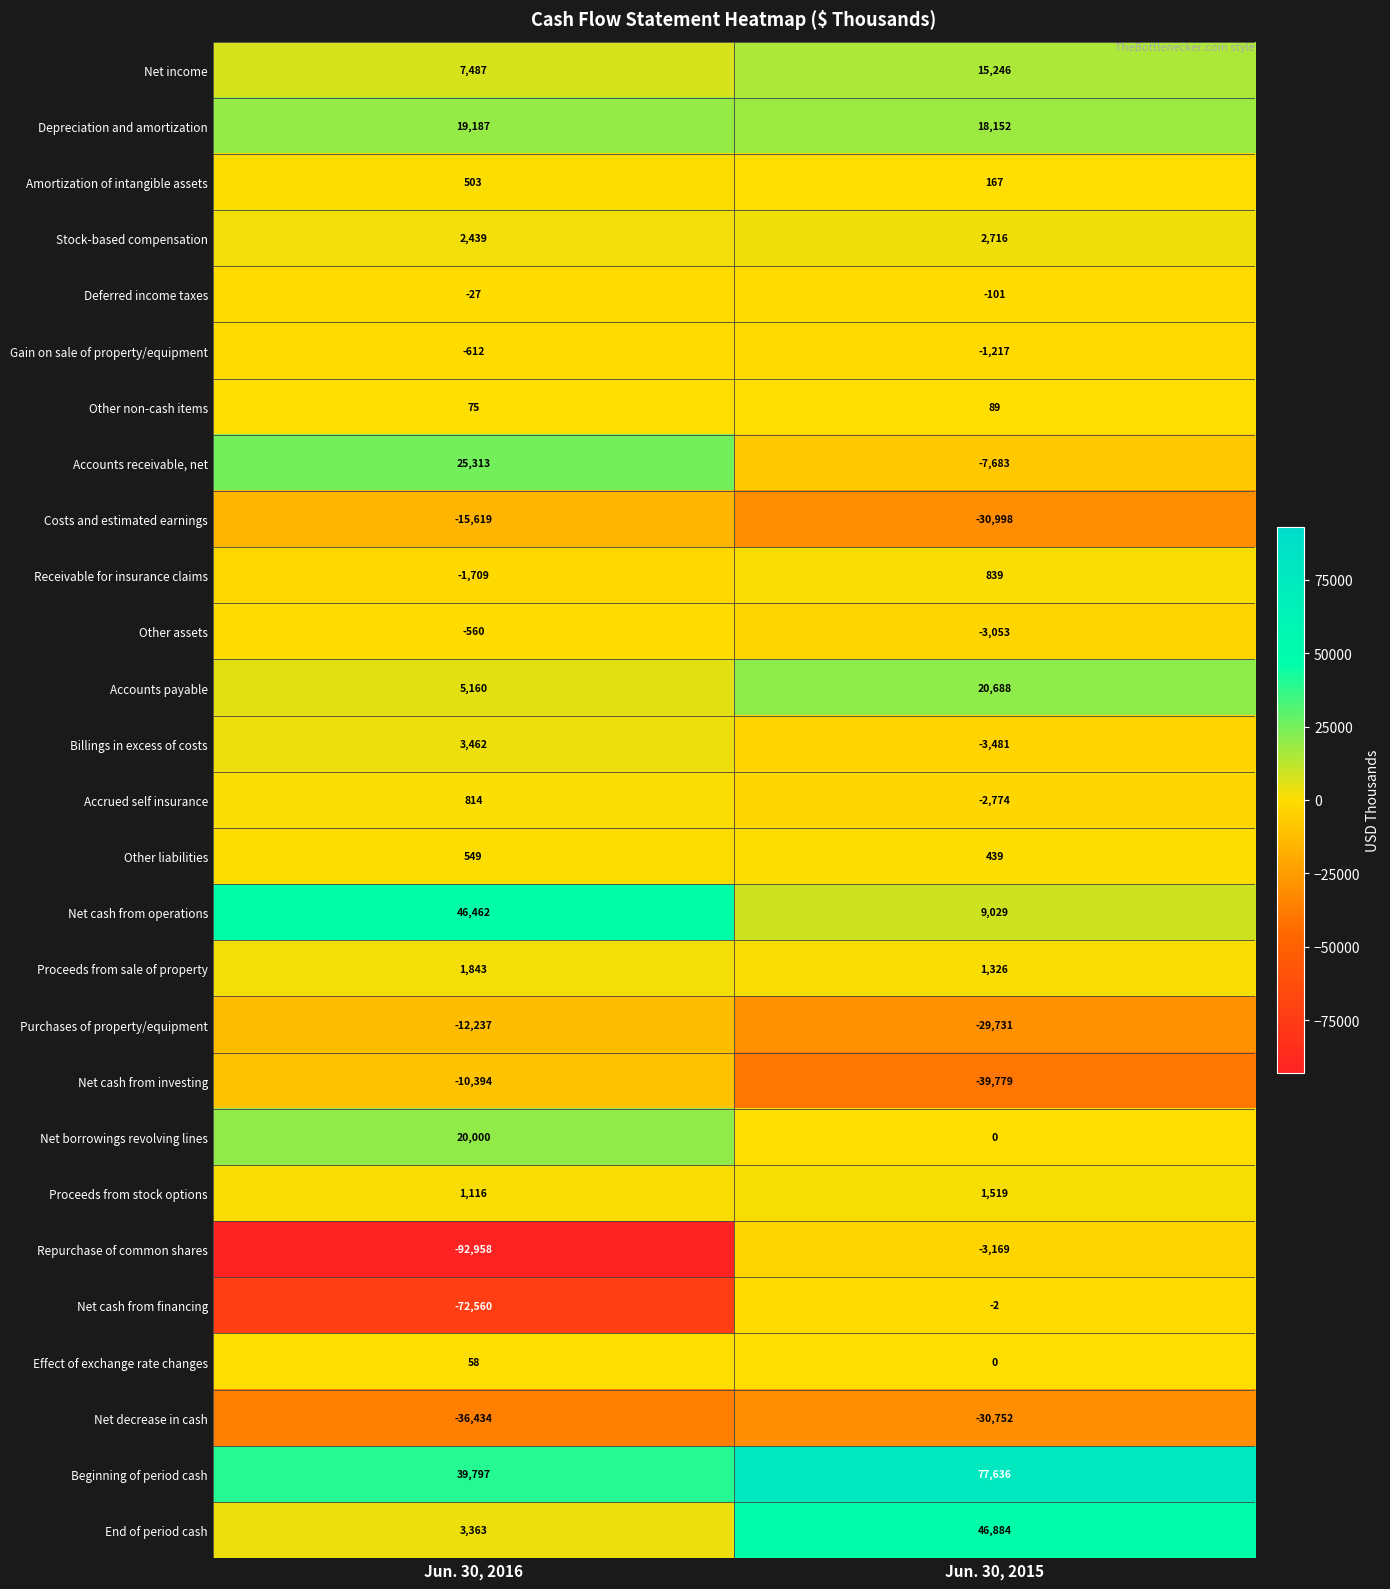

Which series changed the most between Jun. 30, 2016 and Jun. 30, 2015?

Repurchase of common shares